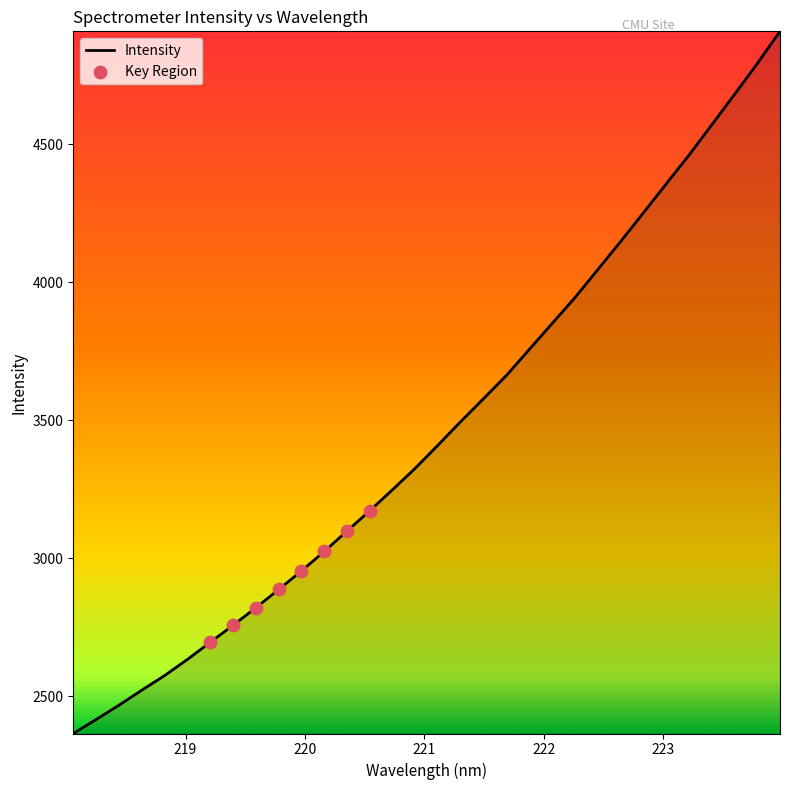

What is the difference between the maximum and minimum values?

2545.8